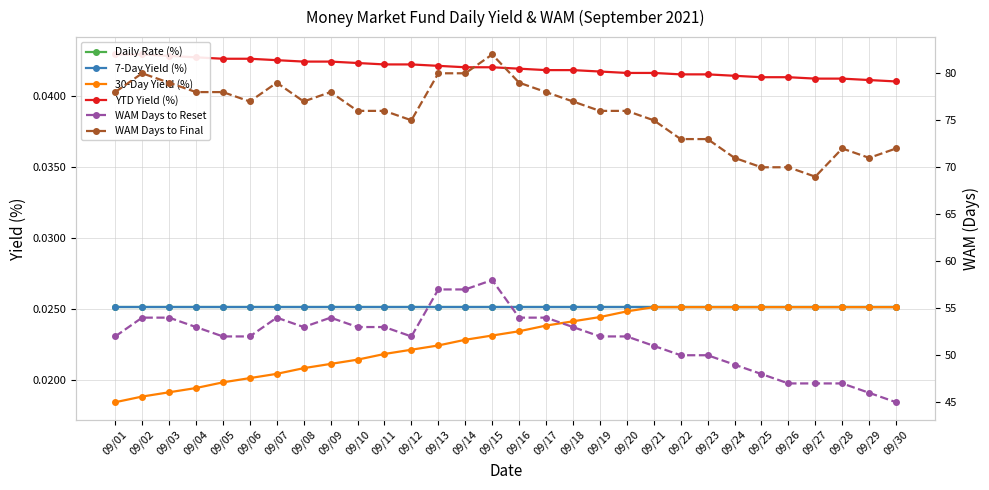

What are all the series names shown in the legend?

Daily Rate (%), 7-Day Yield (%), 30-Day Yield (%), YTD Yield (%), WAM Days to Reset, WAM Days to Final